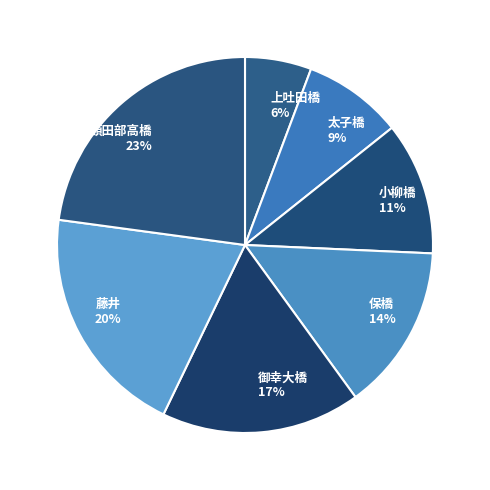

Rank the categories by value from highest to lowest.

額田部高橋, 藤井, 御幸大橋, 保橋, 小柳橋, 太子橋, 上吐田橋